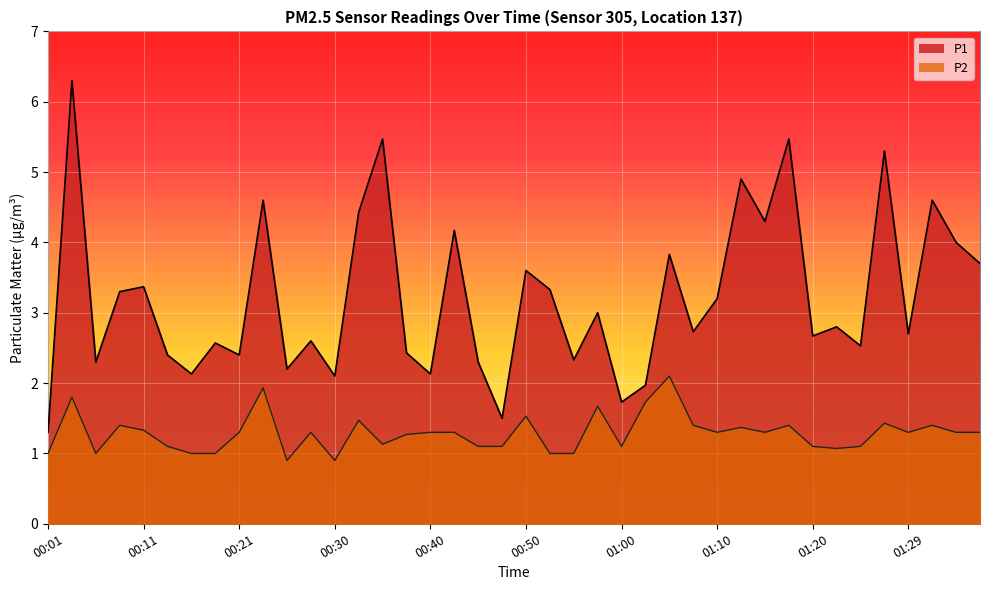

List the labels in order of P2 value, largest first.

01:05, 00:23, 00:03, 01:02, 00:57, 00:50, 00:33, 01:27, 00:08, 01:07, 01:17, 01:32, 01:12, 00:11, 00:21, 00:28, 00:40, 00:43, 01:10, 01:15, 01:29, 01:34, 01:37, 00:38, 00:35, 00:13, 00:45, 00:48, 01:00, 01:20, 01:25, 01:22, 00:01, 00:06, 00:16, 00:18, 00:53, 00:55, 00:26, 00:30